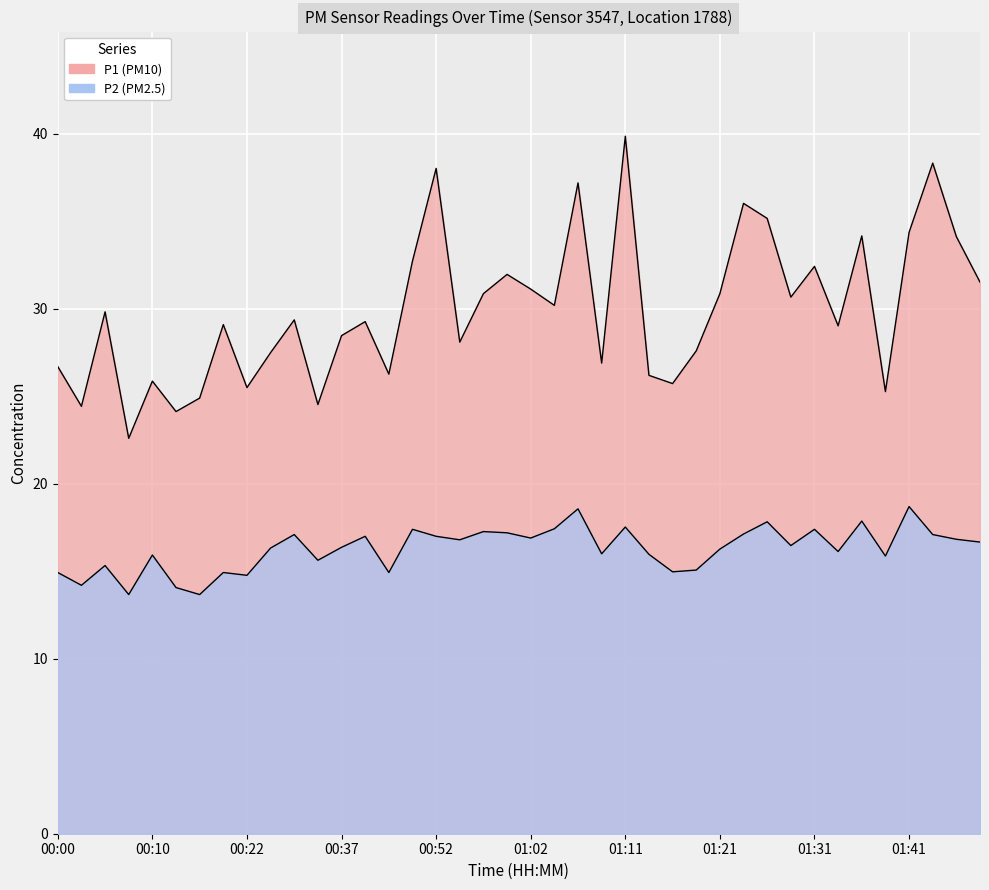

Reading left to right, what are all the values shown in this chart?

P1: 00:00=26.7	00:03=24.4	00:05=29.8	00:08=22.6	00:10=25.9	00:13=24.1	00:15=24.9	00:18=29.1	00:22=25.5	00:27=27.5	00:30=29.4	00:32=24.5	00:37=28.5	00:42=29.3	00:44=26.3	00:49=32.7	00:52=38.0	00:54=28.1	00:57=30.9	00:59=32.0	01:02=31.1	01:04=30.2	01:07=37.2	01:09=26.9	01:11=39.9	01:14=26.2	01:16=25.7	01:19=27.6	01:21=30.9	01:24=36.0	01:26=35.2	01:29=30.7	01:31=32.4	01:33=29.0	01:36=34.2	01:38=25.3	01:41=34.4	01:43=38.3	01:48=34.1	01:51=31.5
P2: 00:00=14.9	00:03=14.2	00:05=15.3	00:08=13.7	00:10=15.9	00:13=14.1	00:15=13.7	00:18=14.9	00:22=14.8	00:27=16.3	00:30=17.1	00:32=15.6	00:37=16.4	00:42=17.0	00:44=14.9	00:49=17.4	00:52=17.0	00:54=16.8	00:57=17.3	00:59=17.2	01:02=16.9	01:04=17.4	01:07=18.6	01:09=16.0	01:11=17.5	01:14=16.0	01:16=15.0	01:19=15.1	01:21=16.3	01:24=17.1	01:26=17.8	01:29=16.5	01:31=17.4	01:33=16.1	01:36=17.9	01:38=15.9	01:41=18.7	01:43=17.1	01:48=16.8	01:51=16.7